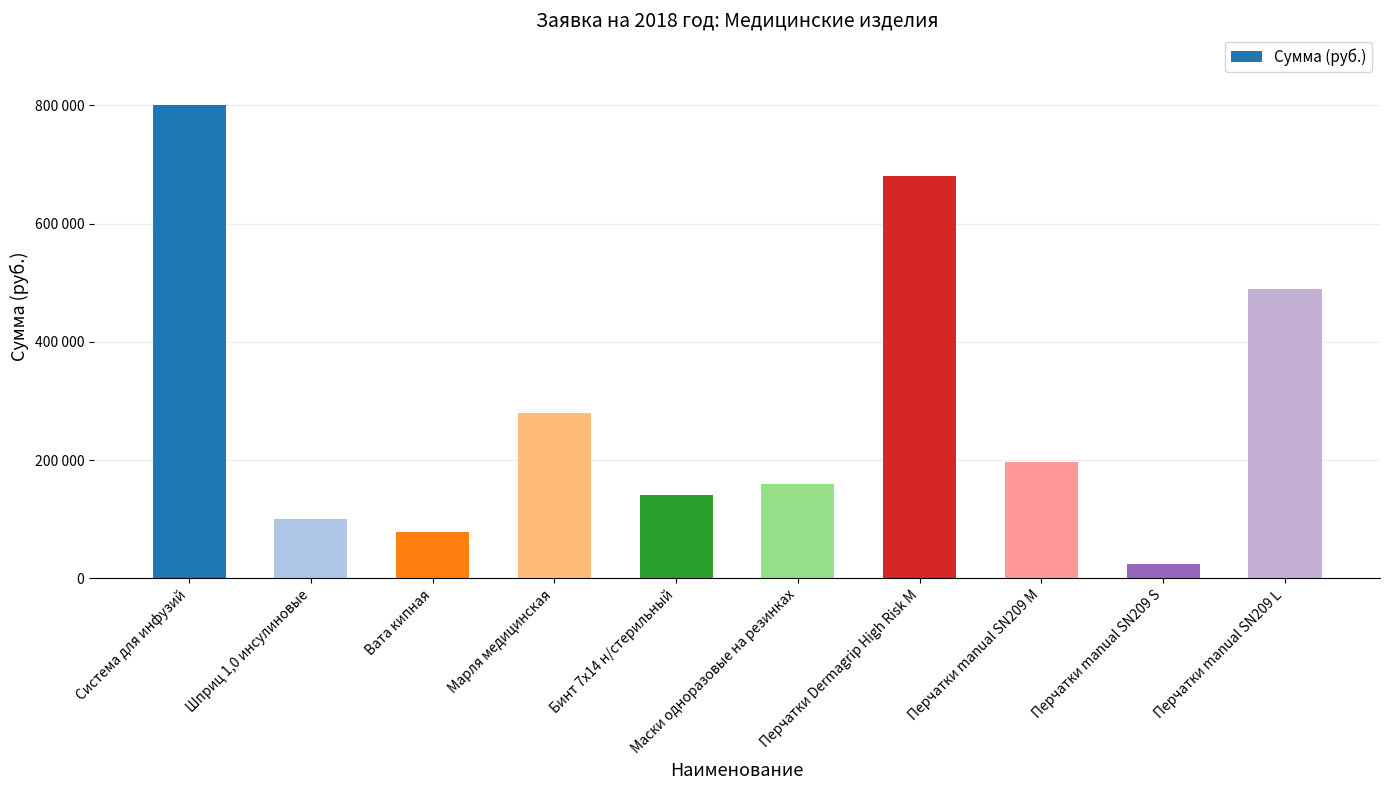

List the labels in order of value, largest first.

Система для инфузий, Перчатки Dermagrip High Risk M, Перчатки manual SN209 L, Марля медицинская, Перчатки manual SN209 М, Маски одноразовые на резинках, Бинт 7х14 н/стерильный, Шприц 1,0 инсулиновые, Вата кипная, Перчатки manual SN209 S